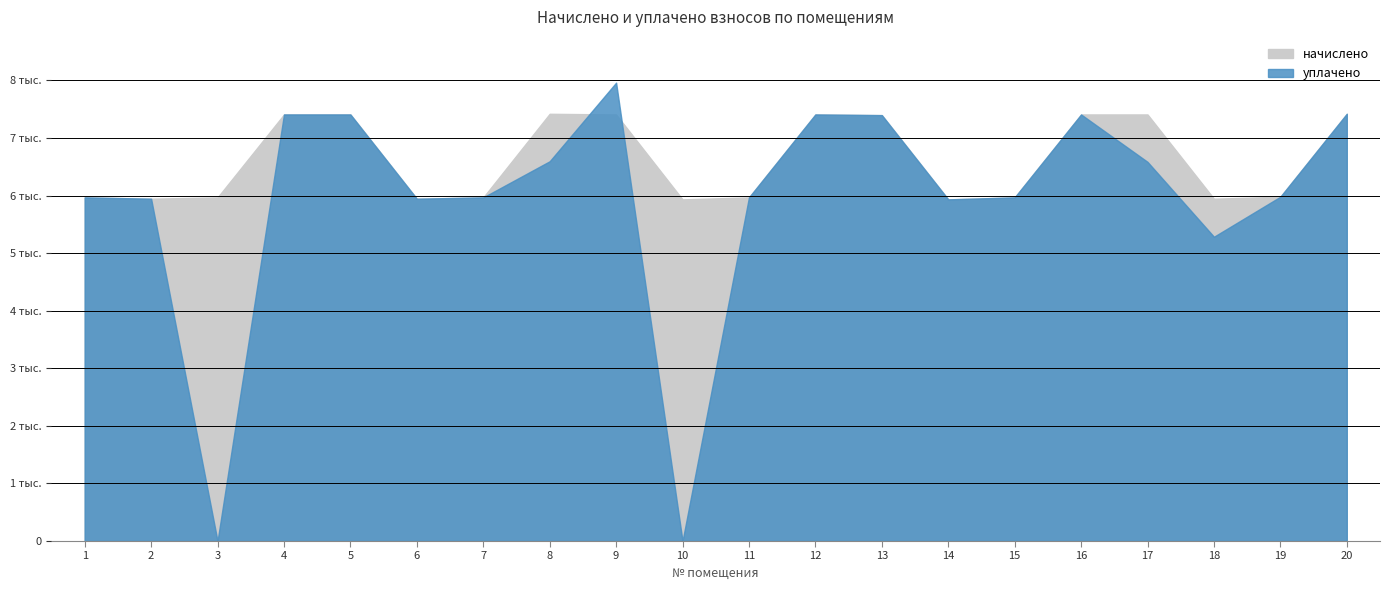

Reading left to right, transcribe all the data shown in this chart.

начислено: 1=5967.4	2=5944.3	3=5967.3	4=7407.4	5=7407.4	6=5944.3	7=5967.3	8=7418.9	9=7407.4	10=5932.8	11=5967.4	12=7407.4	13=7395.8	14=5932.8	15=5967.4	16=7407.4	17=7407.4	18=5944.3	19=5978.9	20=7418.9
уплачено: 1=5967.4	2=5944.3	3=0.0	4=7407.4	5=7407.4	6=5944.3	7=5967.3	8=6594.6	9=7959.4	10=0.0	11=5967.4	12=7407.4	13=7395.8	14=5932.8	15=5967.4	16=7407.4	17=6584.3	18=5283.8	19=5978.9	20=7418.9